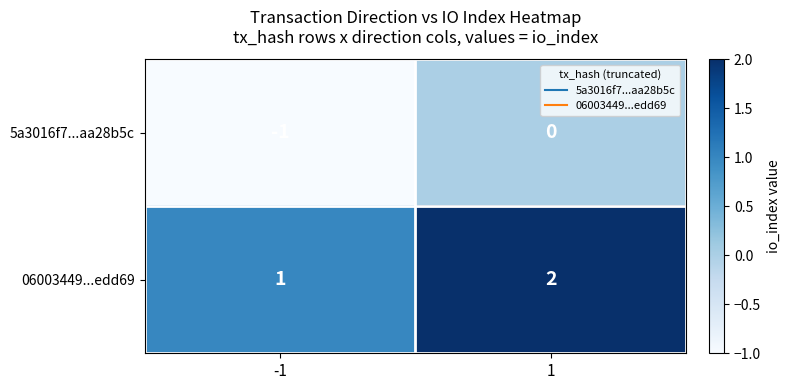

How many series are shown in this chart?

2